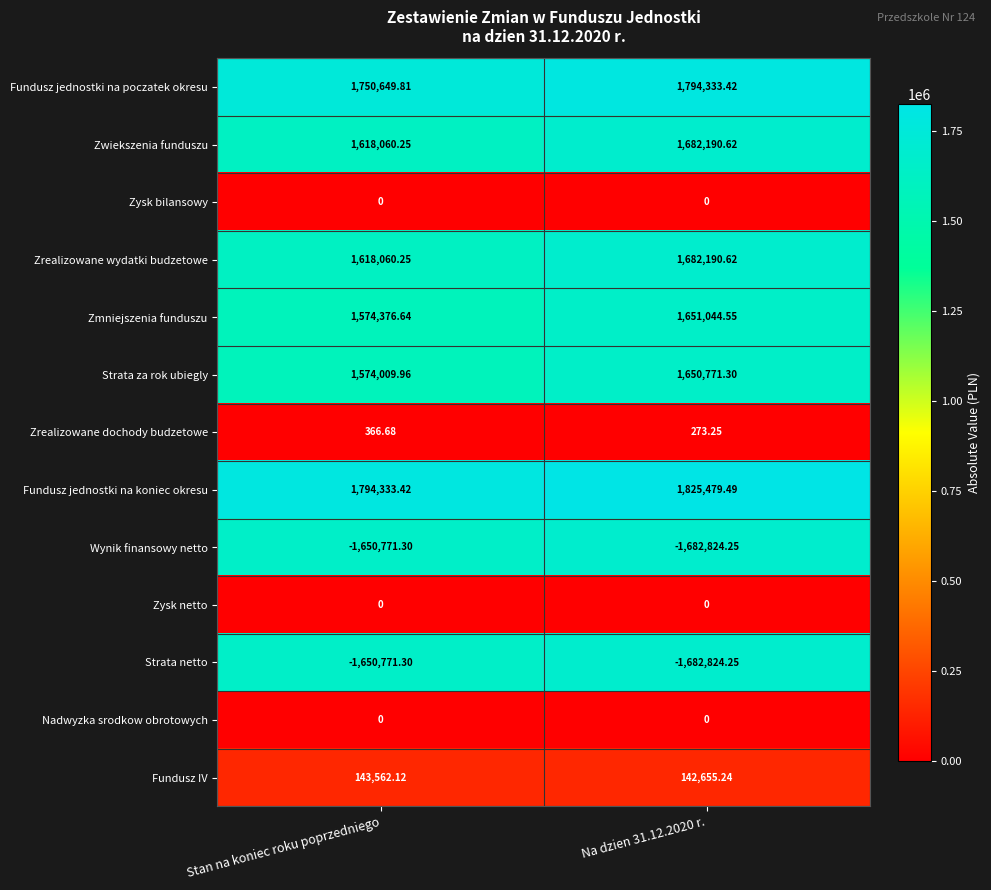

Which series has the largest range (max minus min)?

Strata za rok ubiegly